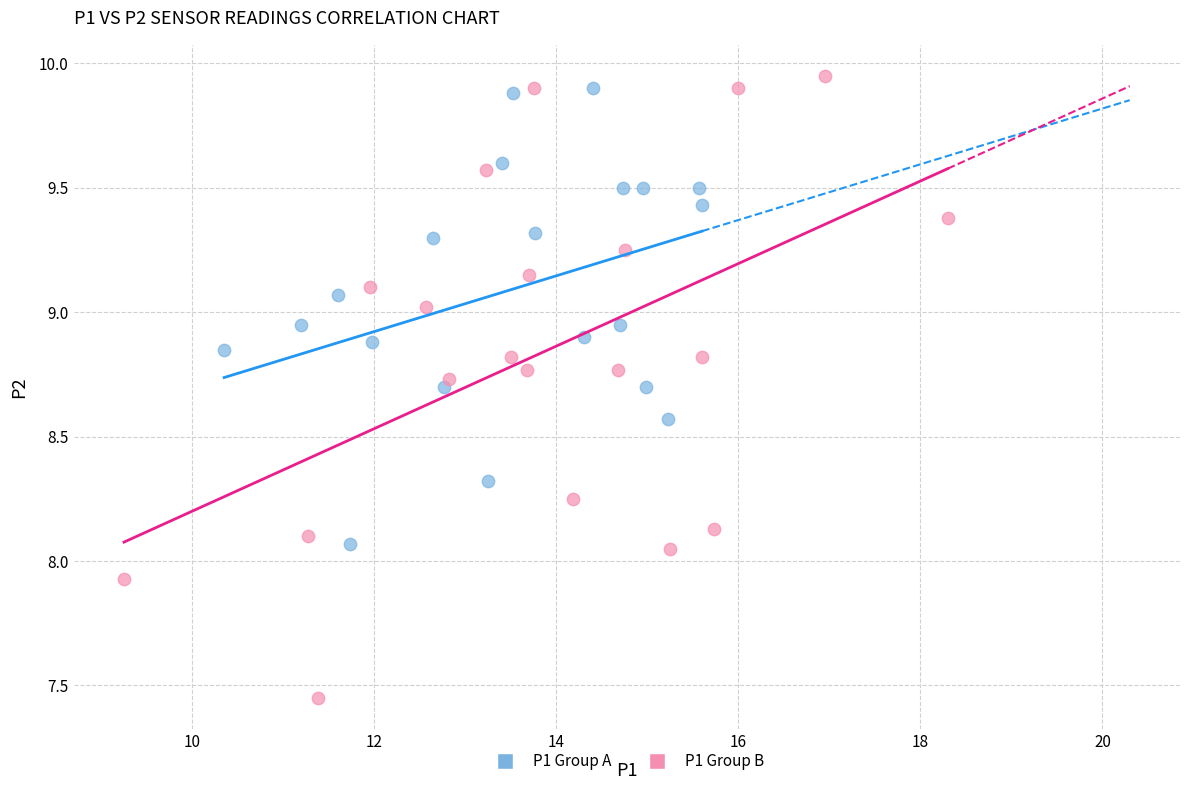

Which series reaches the maximum Y coordinate?

P1 Group B